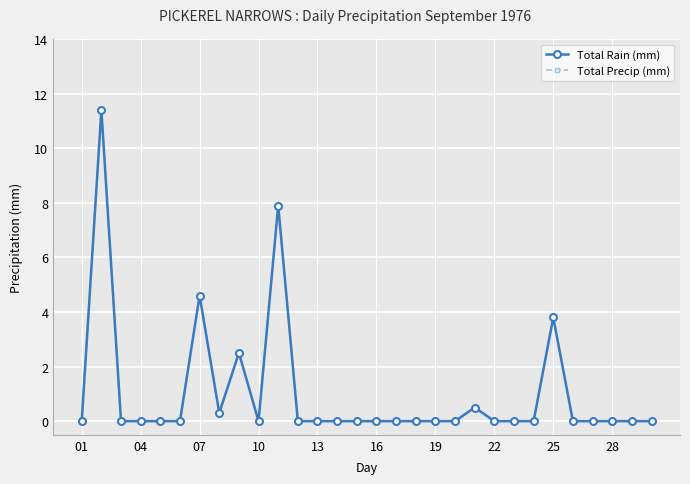

Does the chart have visible grid lines?

Yes